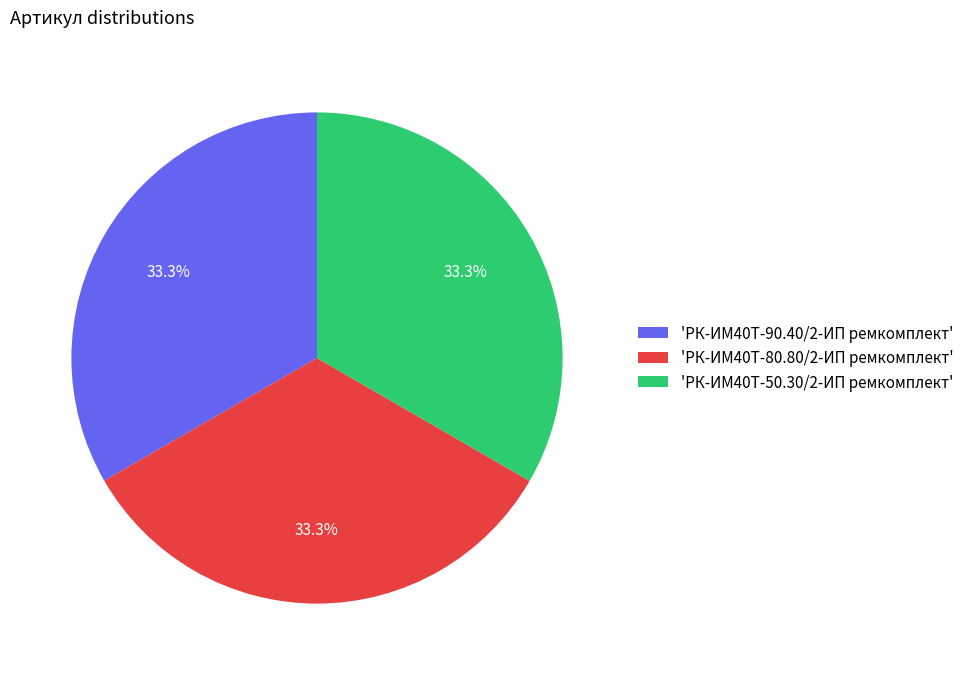

Is there any slice that represents more than half of the pie?

No